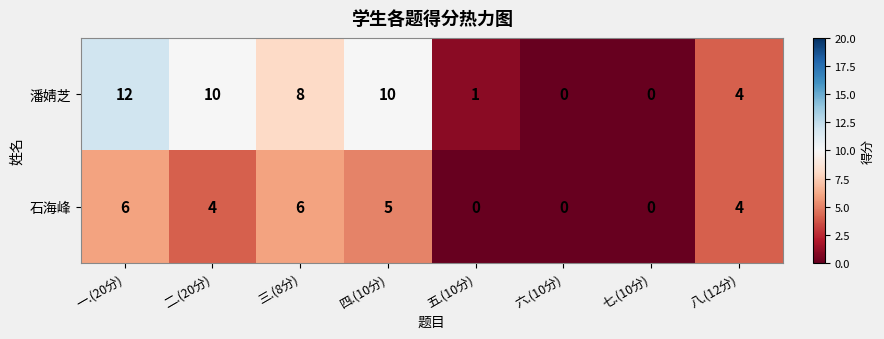

At which label does 石海峰 first exceed 4?

一.(20分)